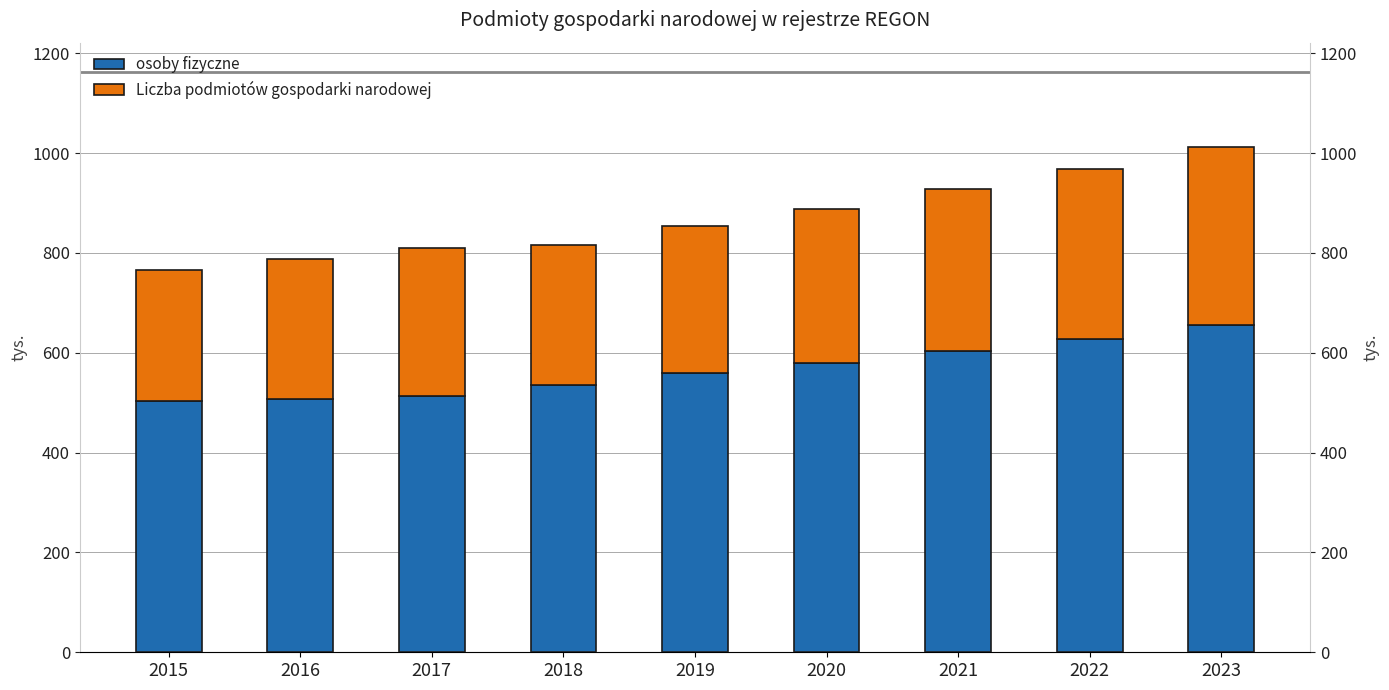

At which category is the sum across all series the highest?

2023